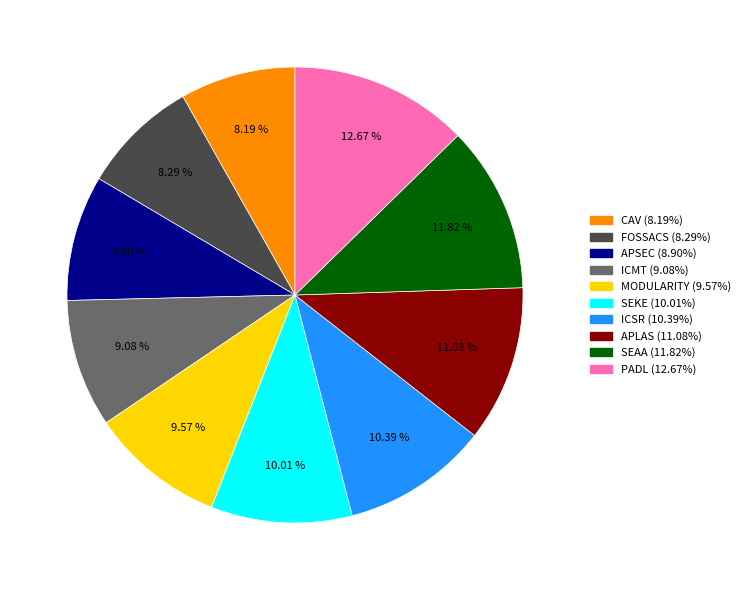

The ICSR slice represents 10% of the pie. True or false?

True